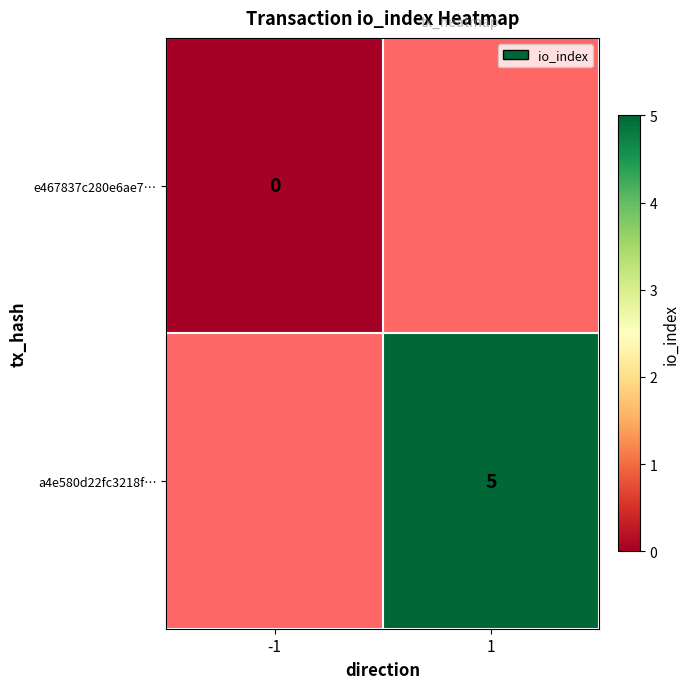

At how many categories does at least one series exceed 4?

1